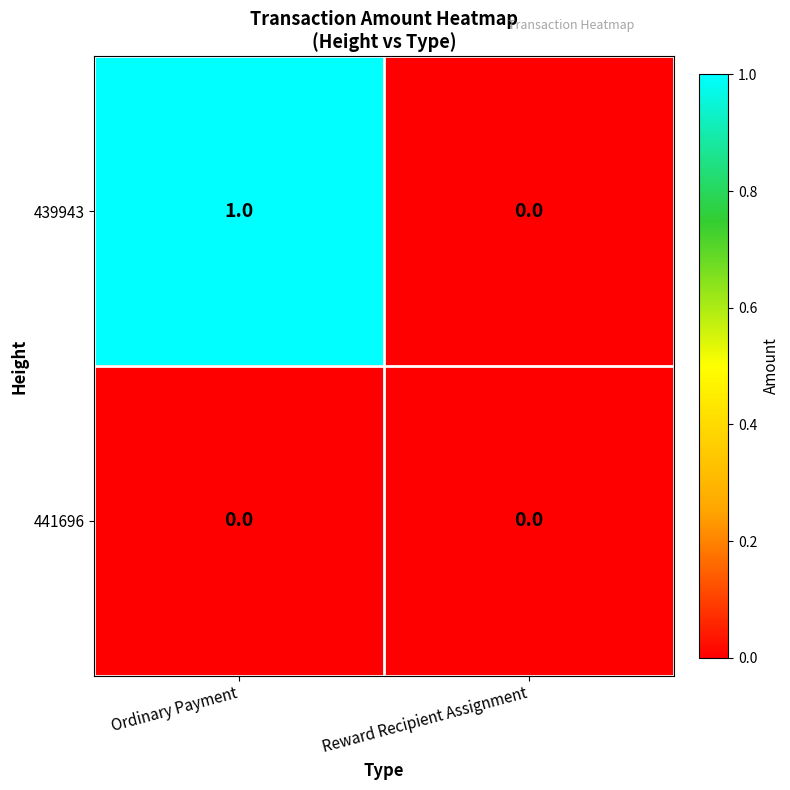

List the series in order of their peak value, highest first.

439943, 441696